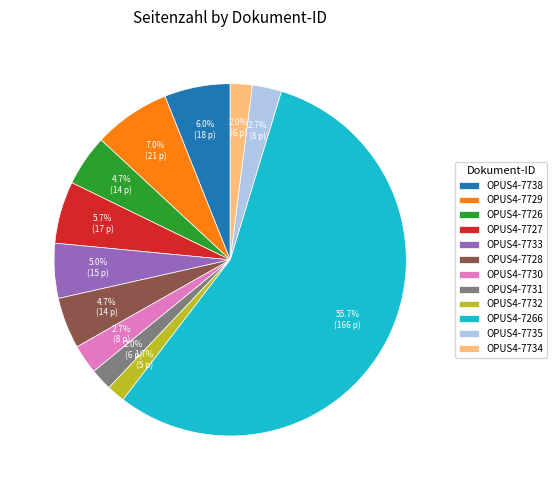

To the nearest percent, what percentage of the pie is OPUS4-7734?

2%